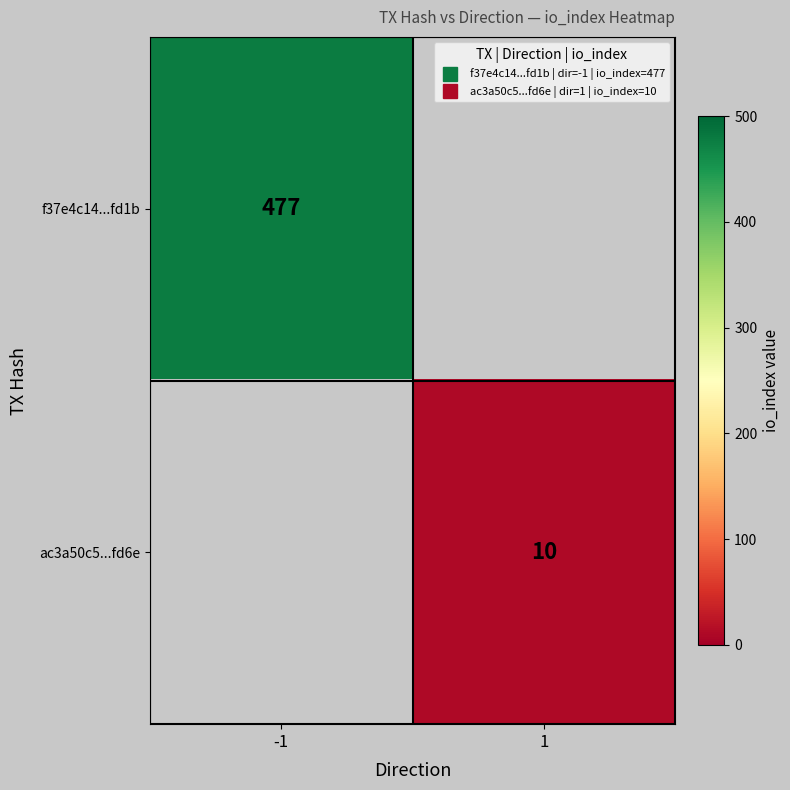

Is it true that f37e4c14...fd1b equals 851.0 at -1?

False